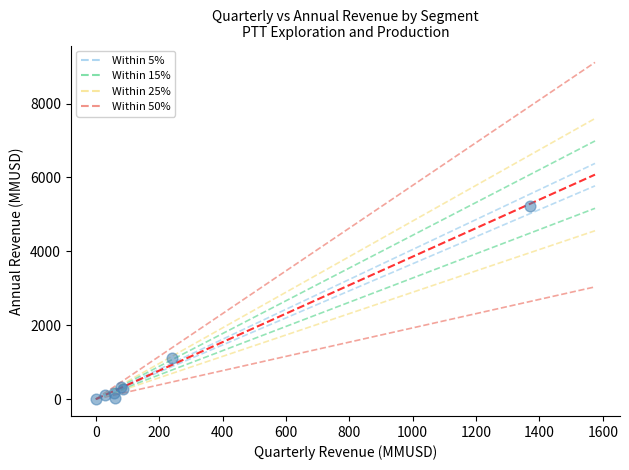

What Y value in the scatter plot is closest to 2619?

1109.9